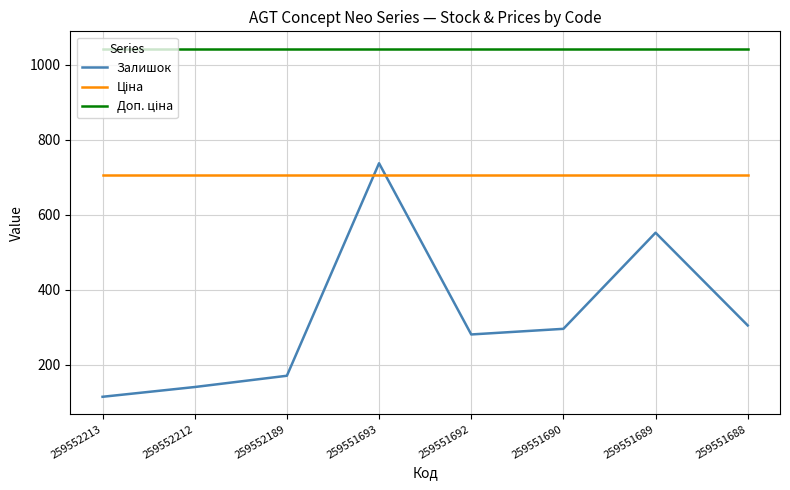

At which category is the sum across all series the highest?

259551693